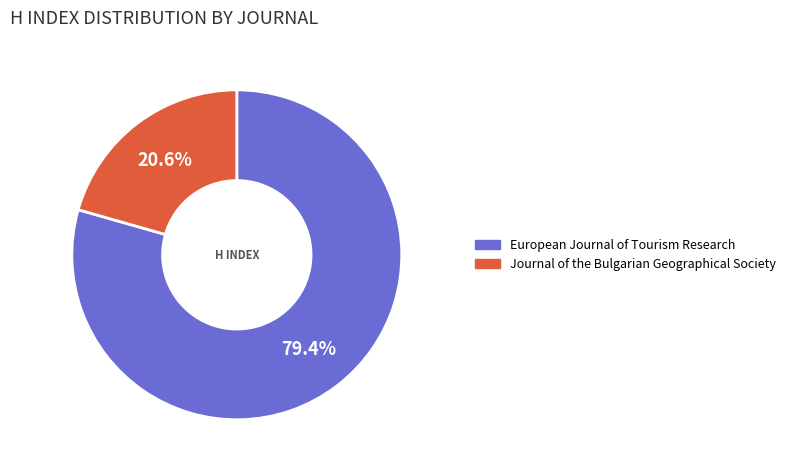

How many segments does this pie chart have?

2